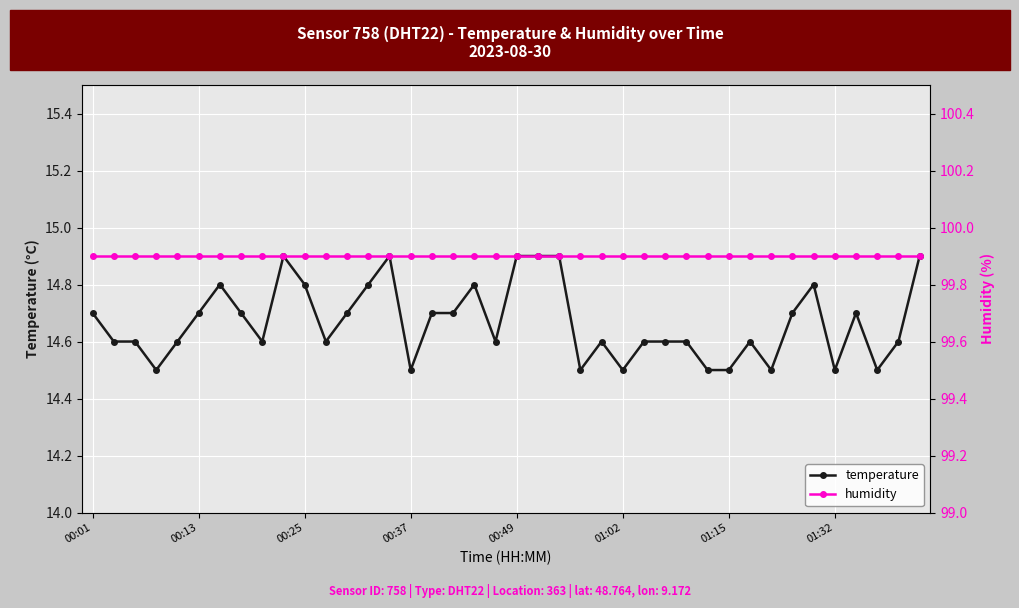

Where is humidity nearest to the value 99?

00:01